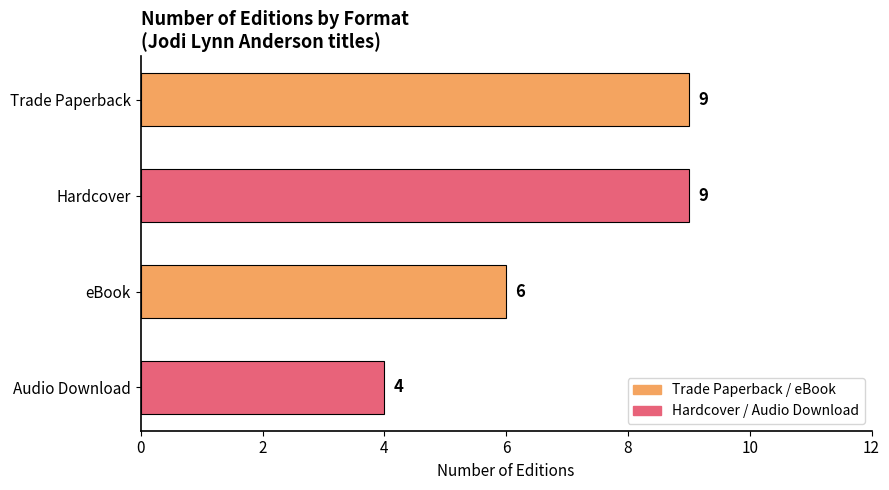

Reading top to bottom, list all the values displayed in this chart.

Trade Paperback=9	Hardcover=9	eBook=6	Audio Download=4